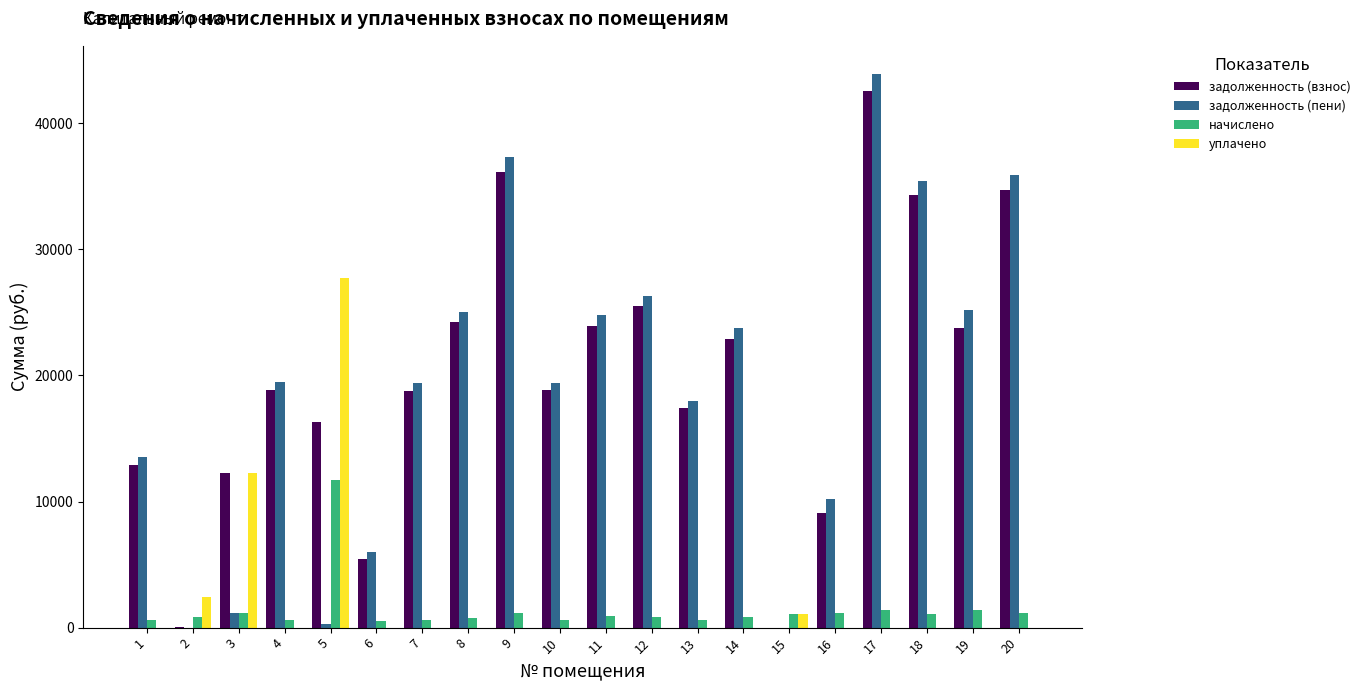

What is the greatest value displayed?

43936.3